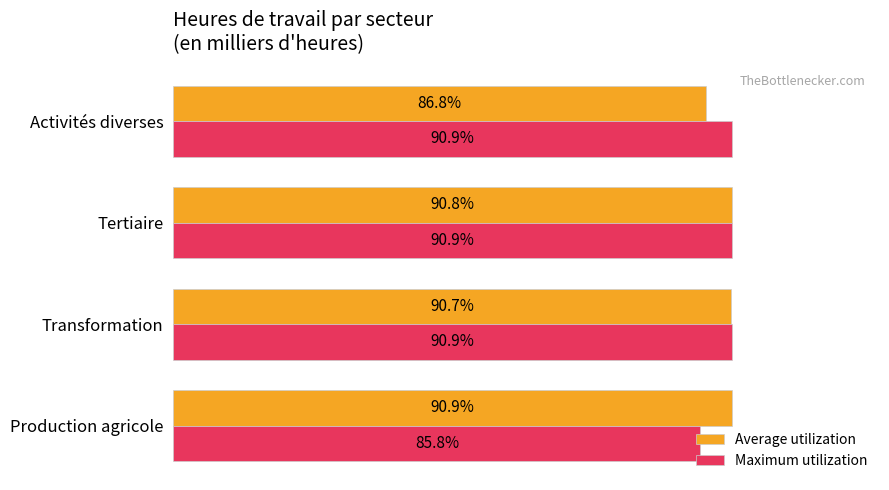

Between Transformation and Activités diverses, which series saw the biggest shift?

Average utilization